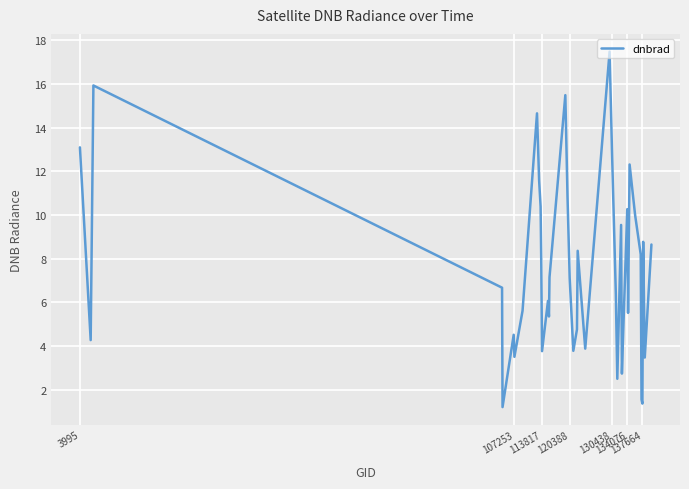

What is the minimum value shown in the chart?

1.2